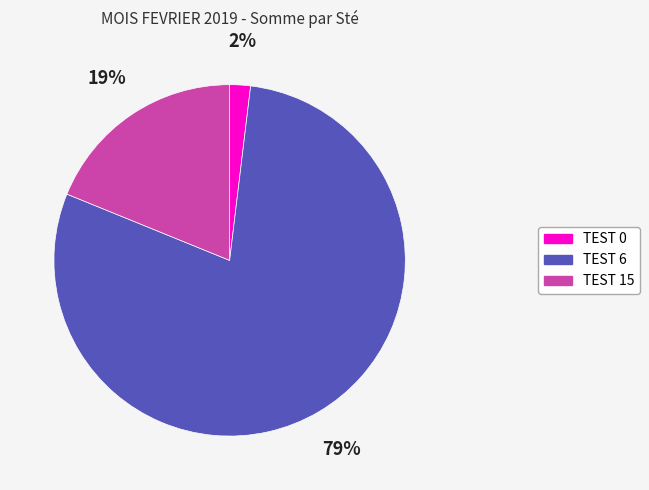

To the nearest percent, what percentage of the pie is TEST 0?

2%